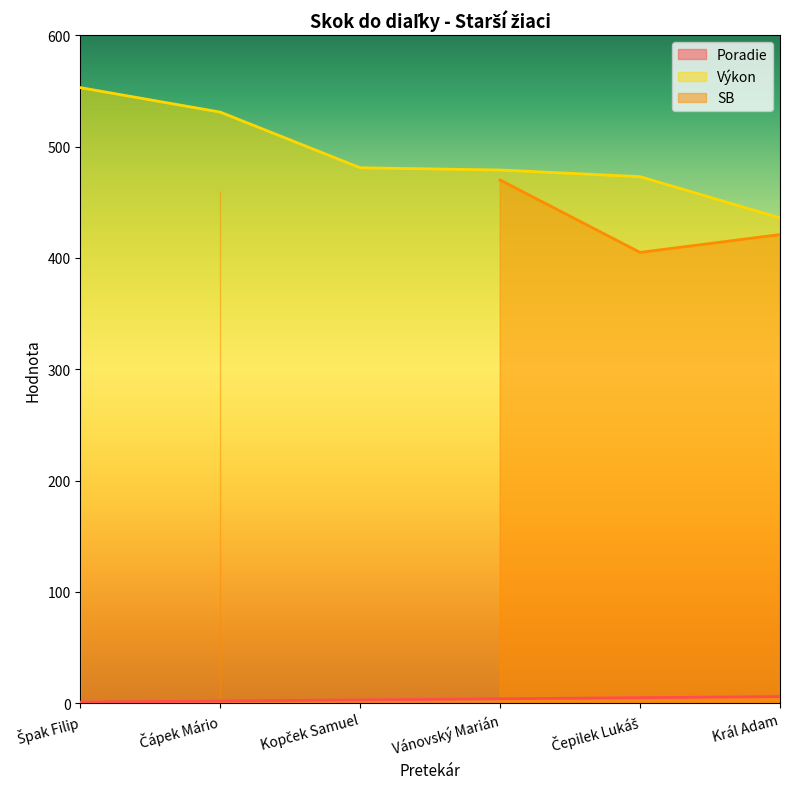

Which series has the largest range (max minus min)?

Výkon